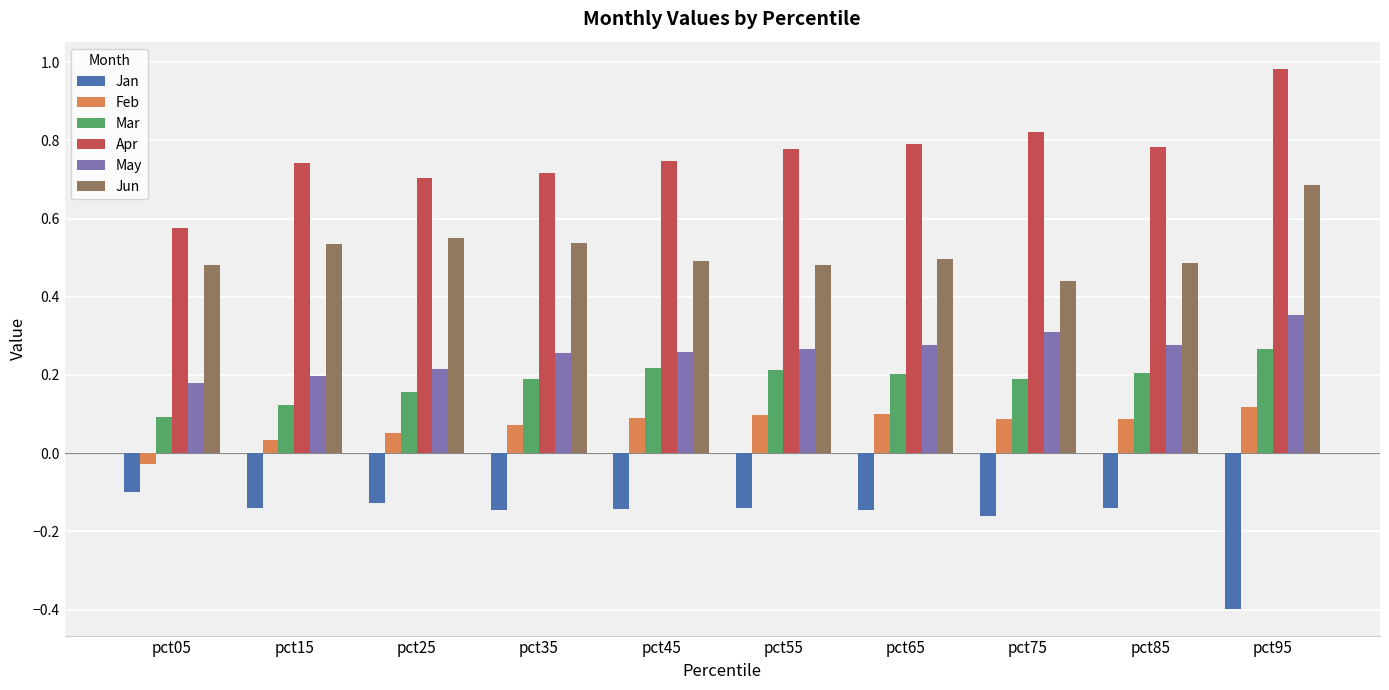

The May series shows 0.2 at pct15. True or false?

True